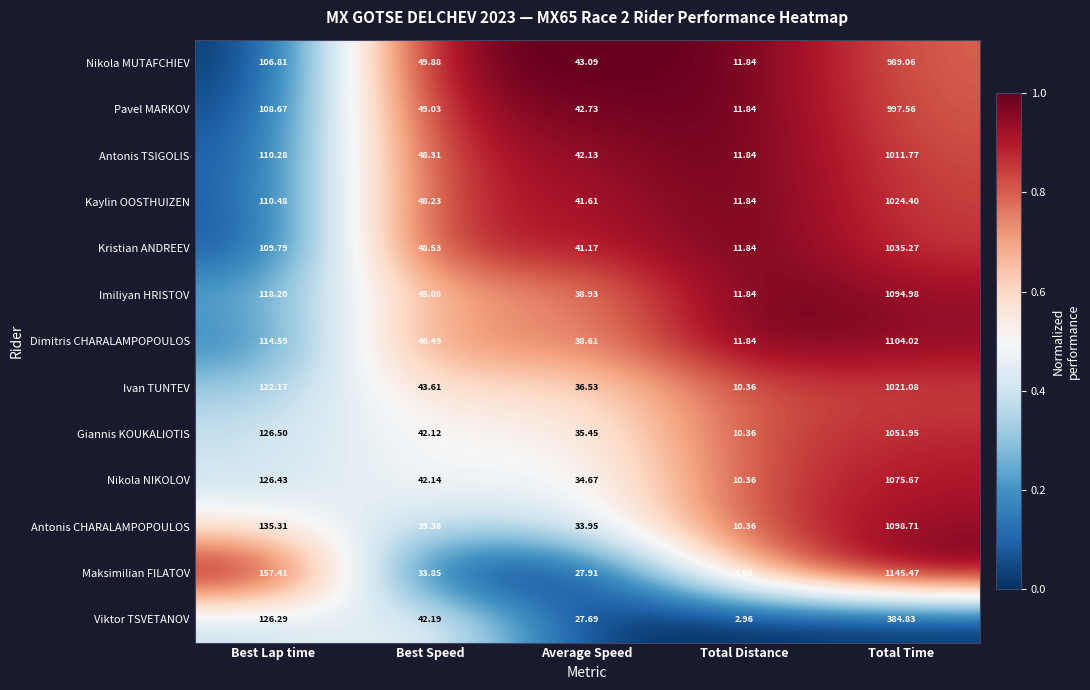

Rank the series by their maximum value, from lowest to highest.

Viktor TSVETANOV, Nikola MUTAFCHIEV, Pavel MARKOV, Antonis TSIGOLIS, Ivan TUNTEV, Kaylin OOSTHUIZEN, Kristian ANDREEV, Giannis KOUKALIOTIS, Nikola NIKOLOV, Imiliyan HRISTOV, Antonis CHARALAMPOPOULOS, Dimitris CHARALAMPOPOULOS, Maksimilian FILATOV